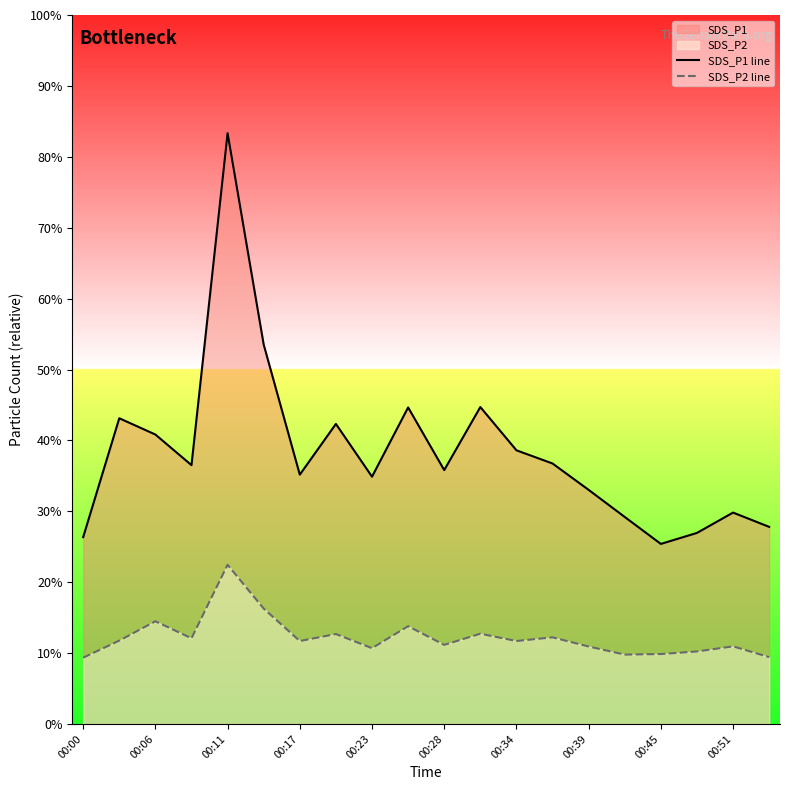

Which series has the largest range (max minus min)?

SDS_P1 line